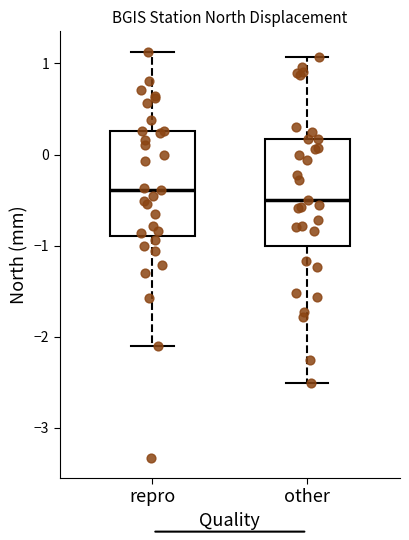

Where is the upper edge of the box for other on the y-axis? The values are not printed on the chart, so give them approximately, as read against the axis.

0.2